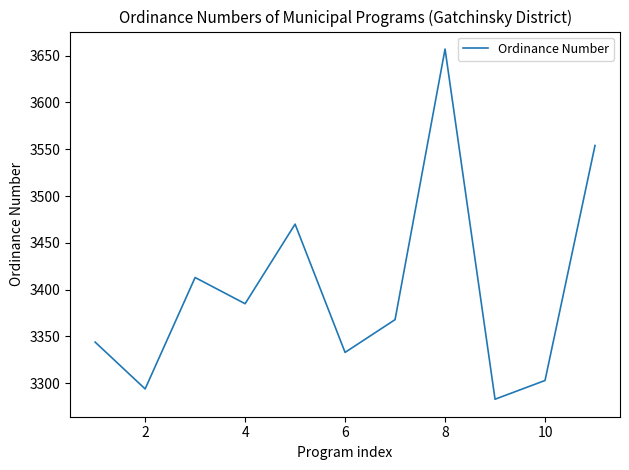

How many lines are shown in the chart?

1